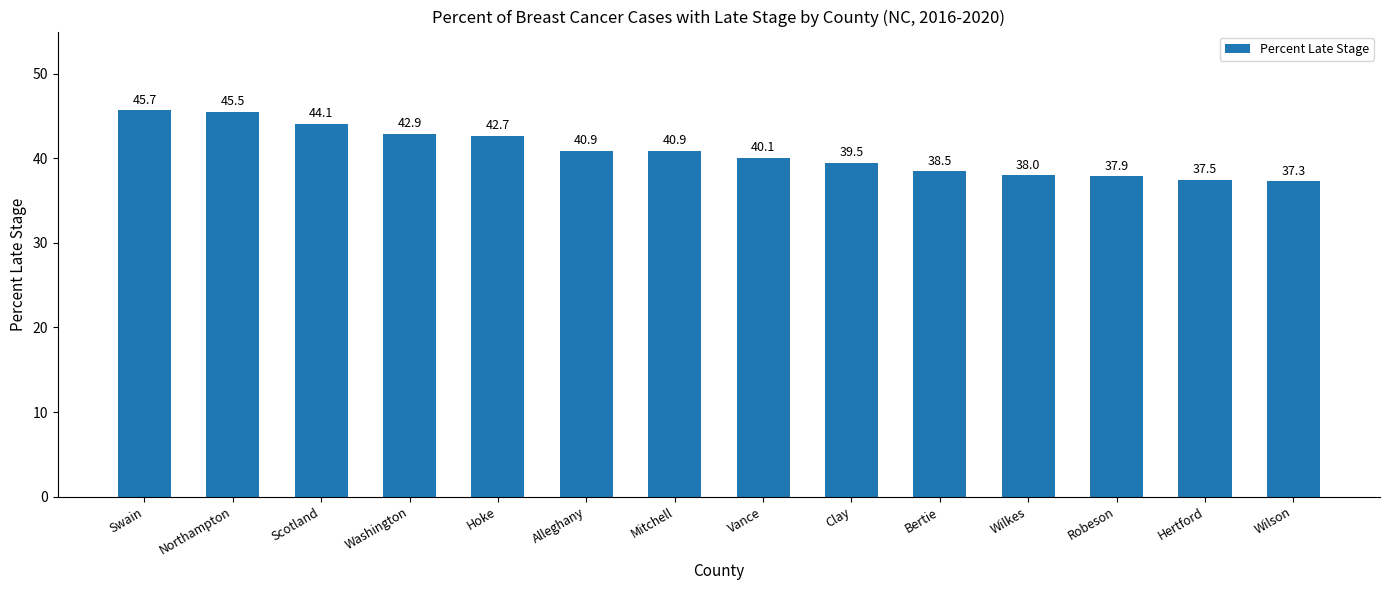

Is it true that the value at Mitchell is 17.7?

False